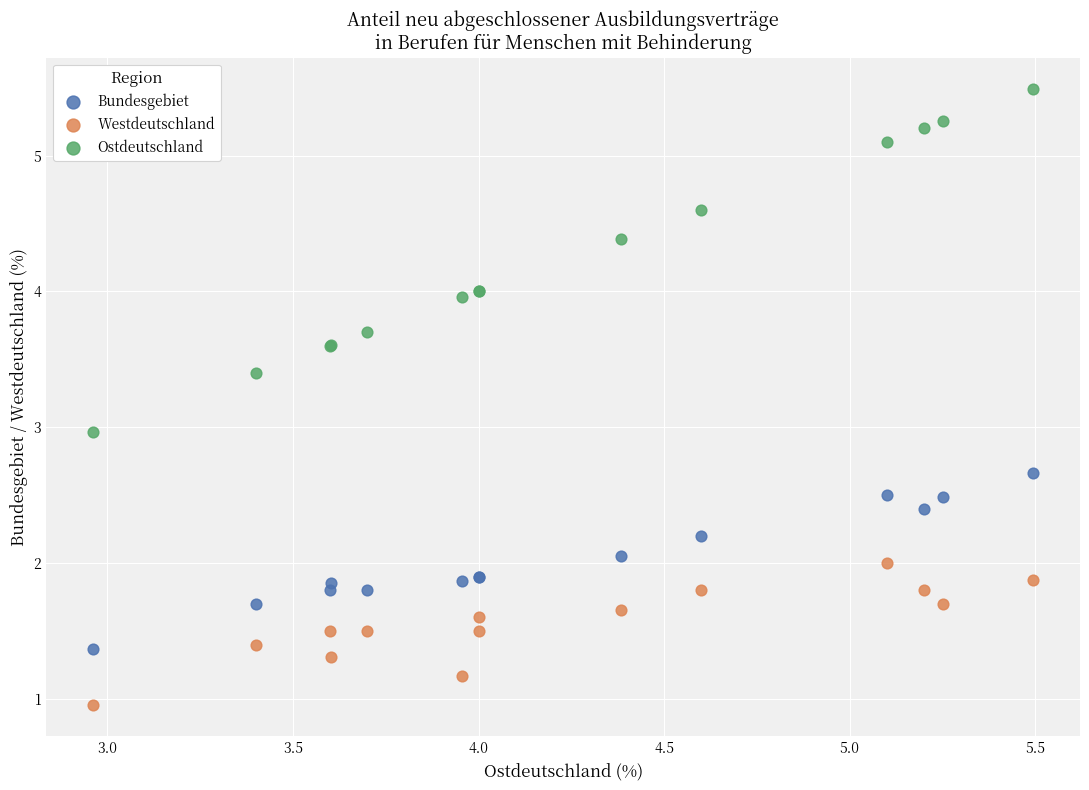

Which series contains the lowest Y value?

Westdeutschland